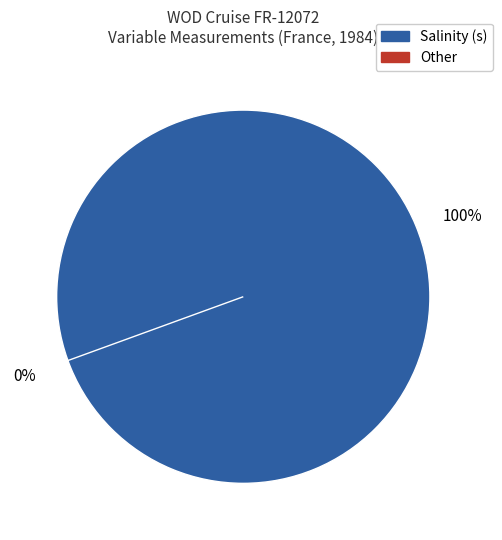

Does Salinity (s) account for over 50% of the chart?

Yes